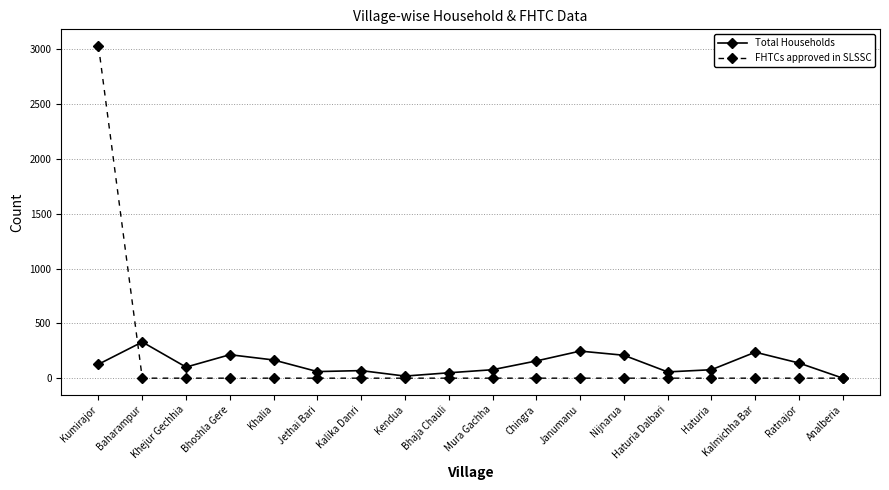

What is the difference between the Total Households values at Kalmichha Bar and Mura Gachha?

160